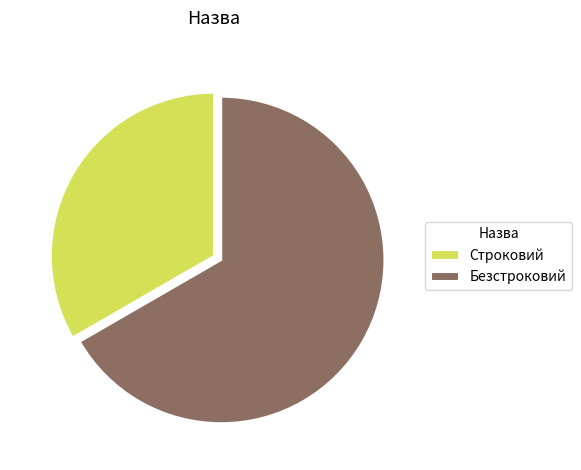

Which slice is the smallest?

Строковий